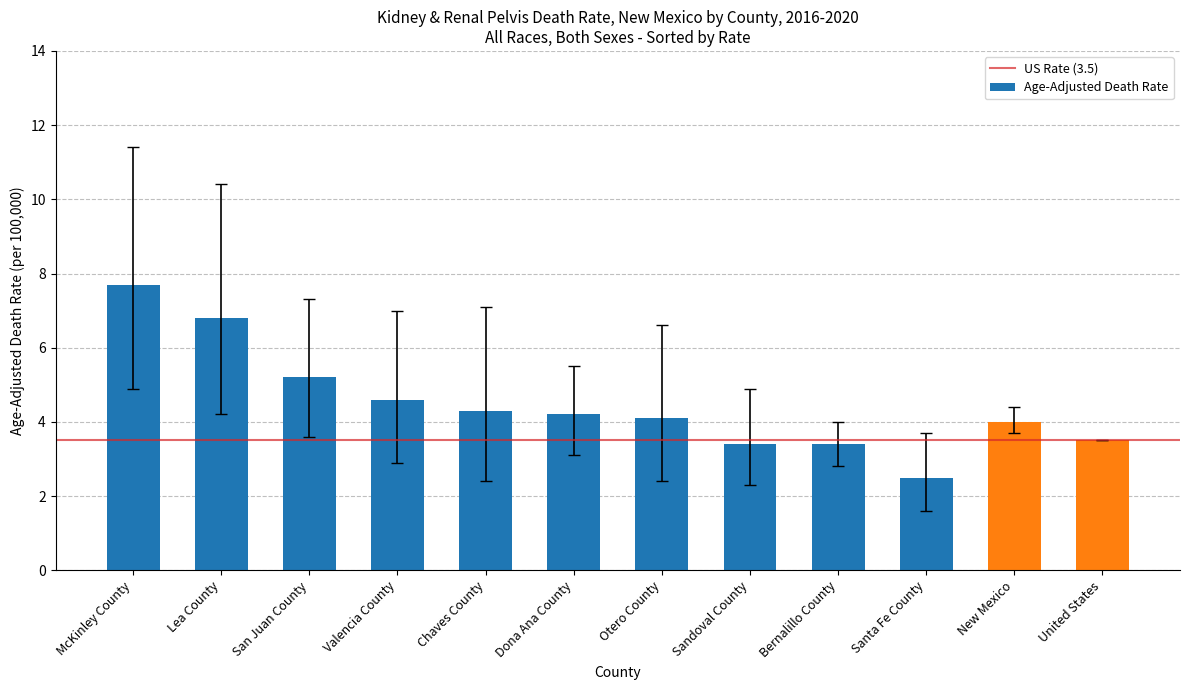

Does the chart contain any negative values?

No